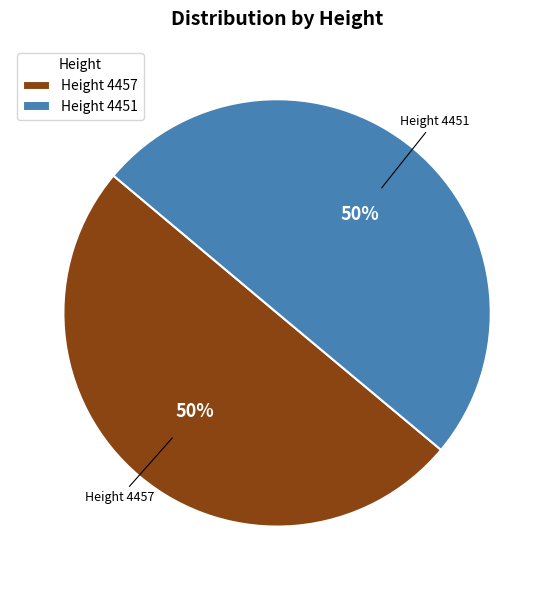

What is the ratio of the value at Height 4457 to the value at Height 4451?

1.0